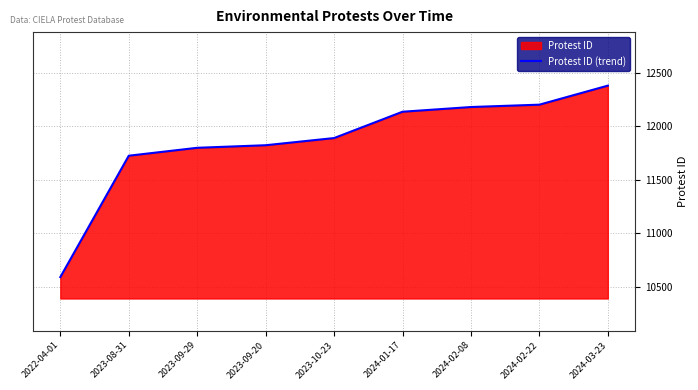

How many series are shown in this chart?

1